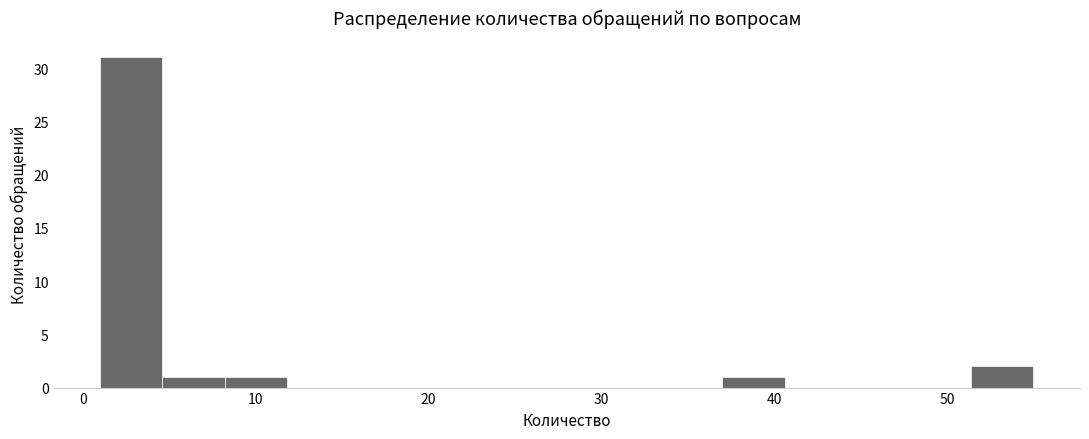

Around what value on the x-axis is the tallest bar? Give the approximate position of its centre, as read against the axis.

3